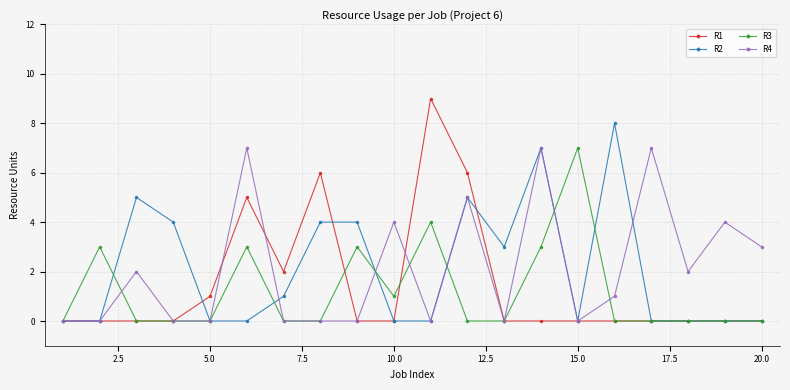

Which series has the widest spread of values?

R1